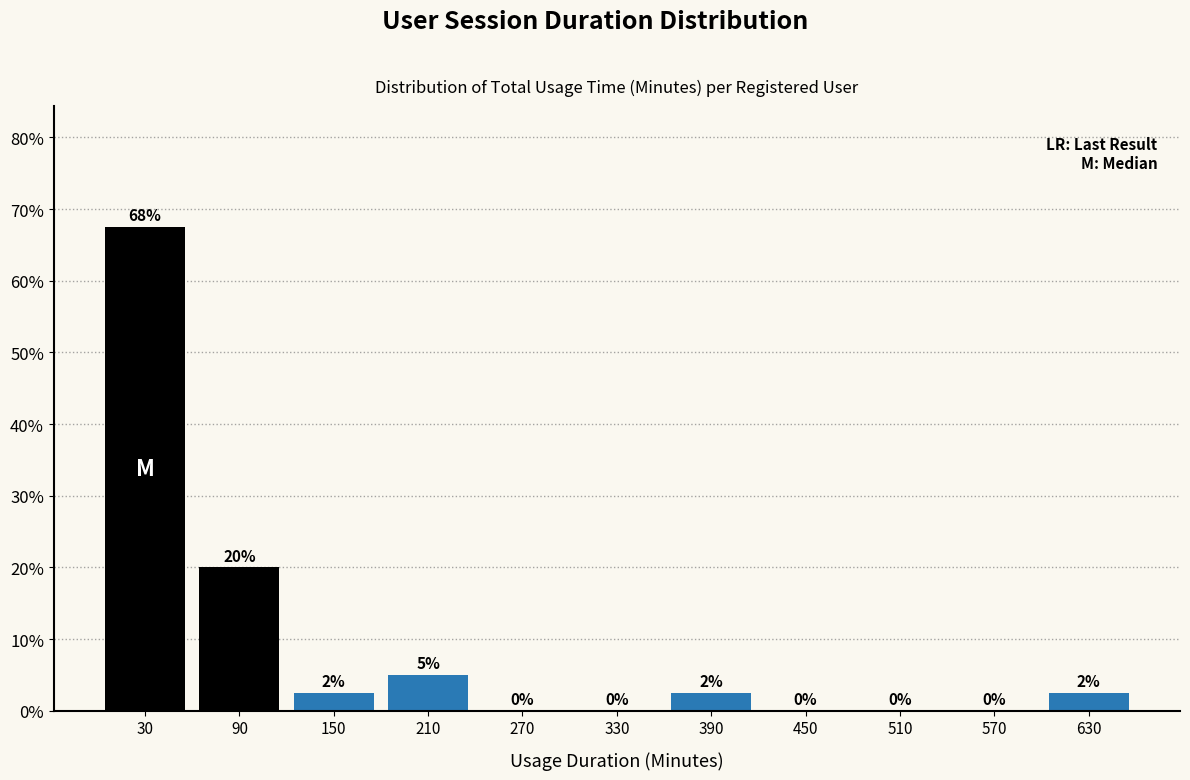

Over which range of the x-axis is the bar tallest?

0 to 60